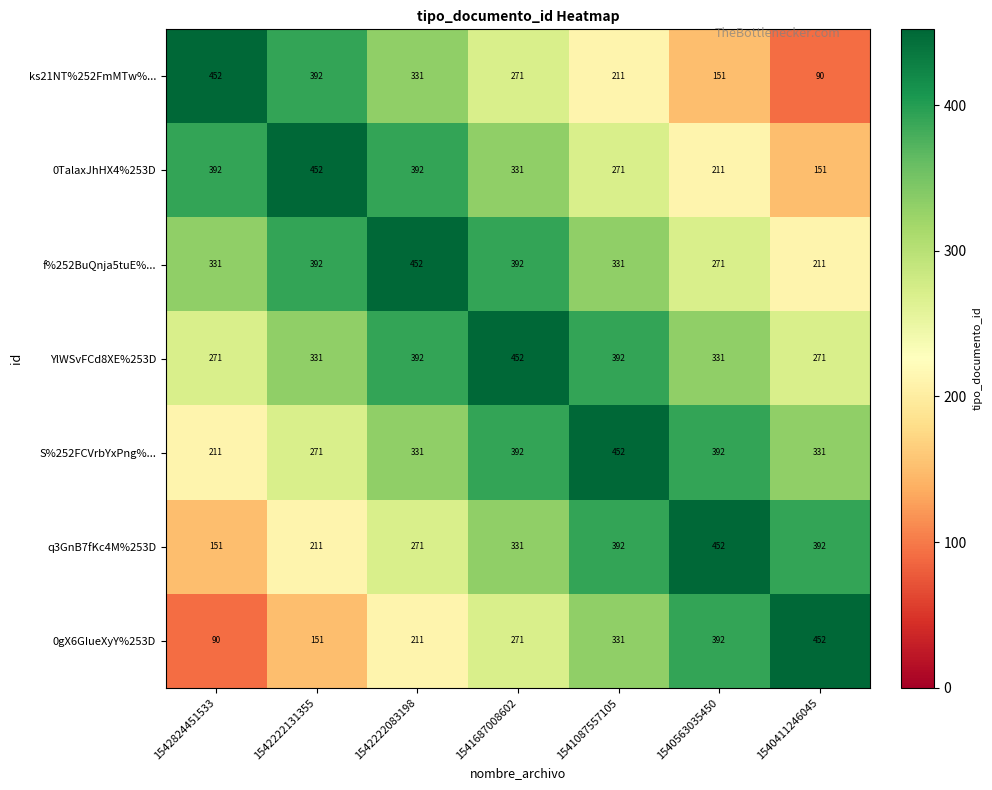

Which series has the largest total across all categories?

YlWSvFCd8XE%253D